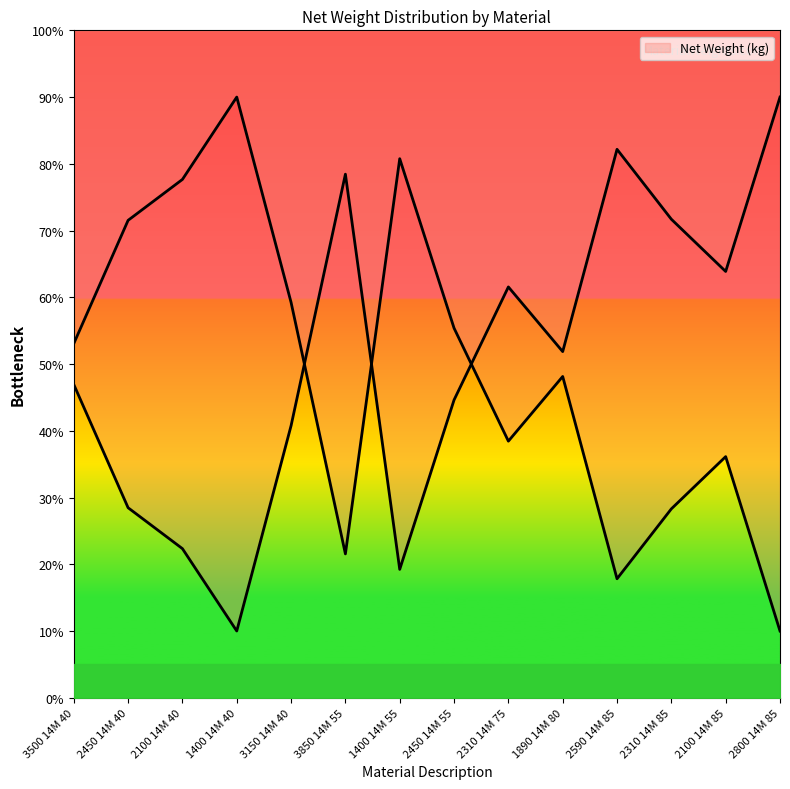

Where is the first local minimum?

1400 14M 40